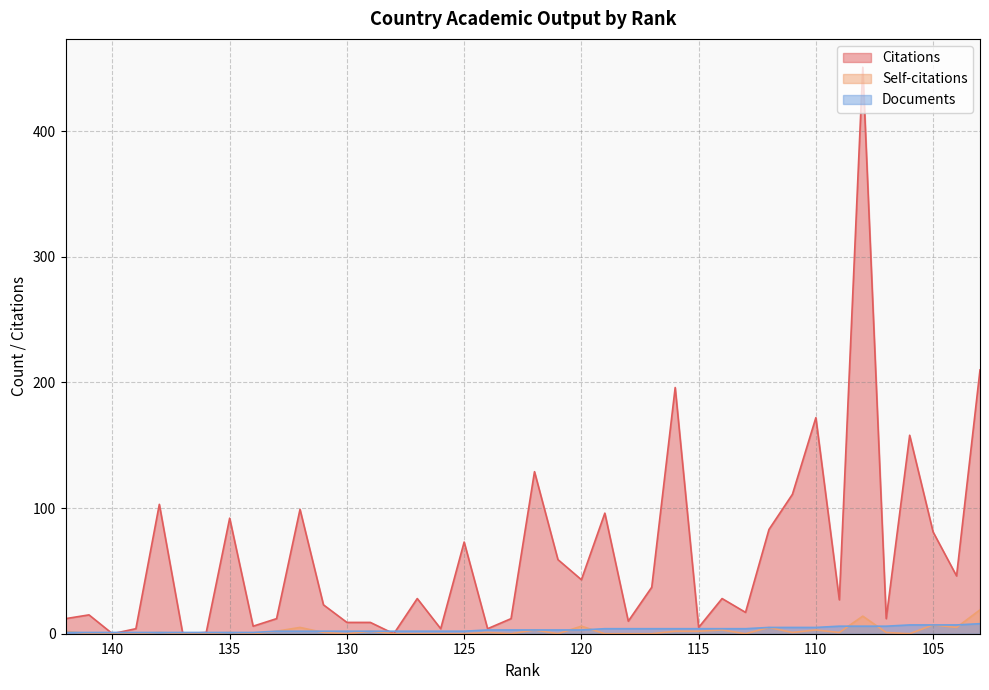

How many lines are shown in the chart?

3